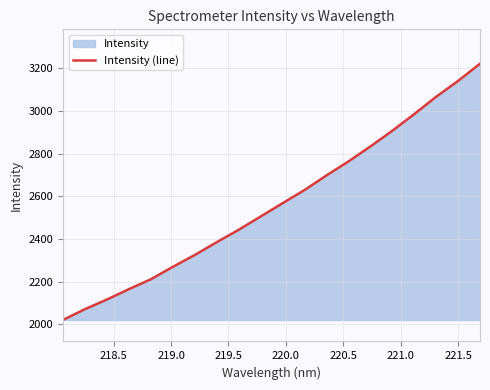

What is the difference between the maximum and minimum values?

1200.2